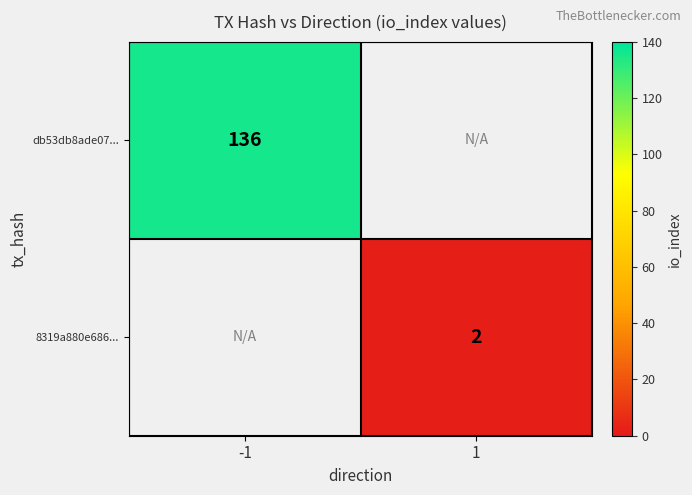

True or false: db53db8ade07... has a value of 75 at -1.

False